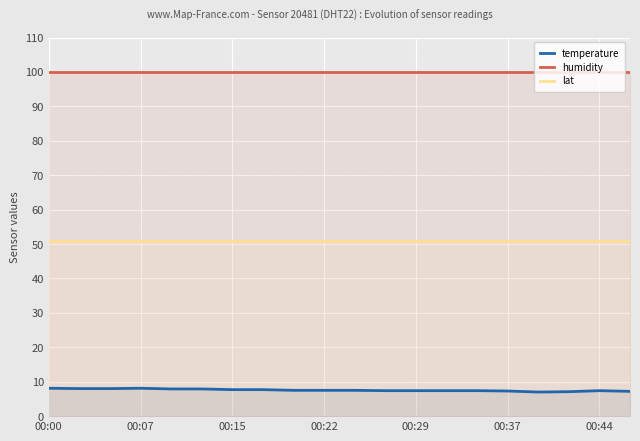

What is the minimum value shown in the chart?

7.0